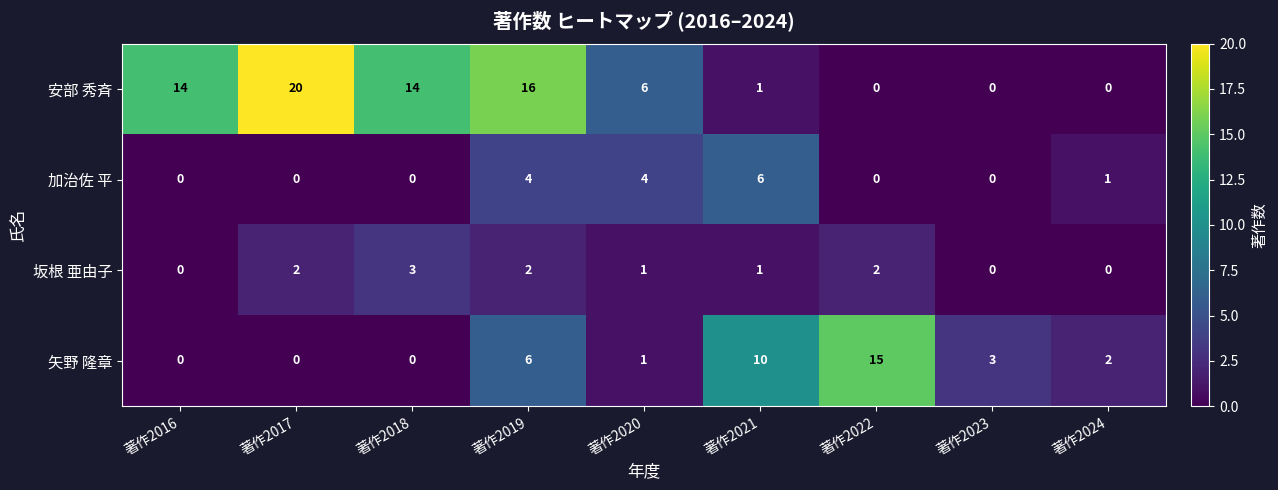

What is the difference between the 加治佐 平 values at 著作2024 and 著作2019?

3